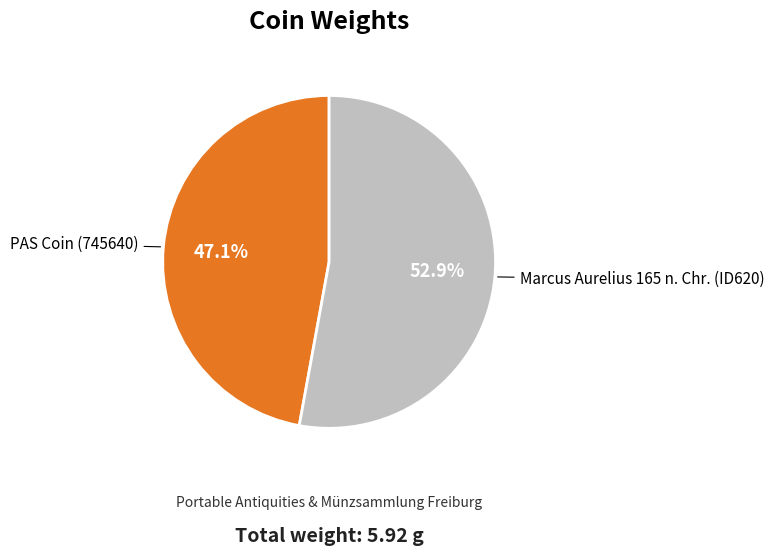

Which slice is the smallest?

PAS Coin (745640)